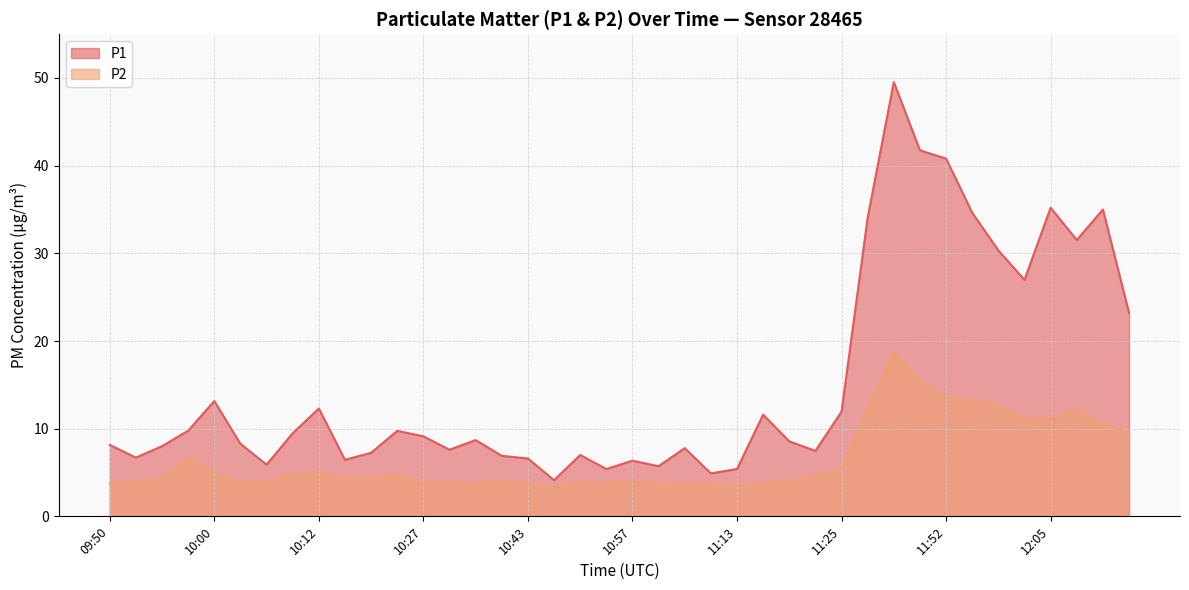

Reading right to left, list all the values displayed in this chart.

P1: 12:18=23.2	12:10=35.0	12:07=31.5	12:05=35.2	12:02=27.0	12:00=30.3	11:57=34.6	11:52=40.8	11:49=41.8	11:36=49.5	11:33=34.1	11:25=11.9	11:23=7.5	11:20=8.6	11:18=11.6	11:13=5.4	11:08=4.9	11:05=7.8	11:02=5.7	10:57=6.3	10:55=5.4	10:52=7.0	10:45=4.1	10:43=6.6	10:40=6.9	10:32=8.7	10:30=7.6	10:27=9.1	10:25=9.8	10:22=7.2	10:20=6.5	10:12=12.3	10:10=9.5	10:05=5.9	10:02=8.3	10:00=13.2	09:57=9.8	09:55=8.0	09:52=6.7	09:50=8.2
P2: 12:18=9.5	12:10=10.5	12:07=12.2	12:05=11.2	12:02=11.1	12:00=12.6	11:57=13.3	11:52=13.4	11:49=15.5	11:36=18.6	11:33=12.4	11:25=5.4	11:23=4.7	11:20=4.0	11:18=3.8	11:13=3.5	11:08=3.7	11:05=3.7	11:02=3.6	10:57=4.1	10:55=3.7	10:52=3.8	10:45=3.4	10:43=3.7	10:40=4.1	10:32=3.7	10:30=3.9	10:27=3.8	10:25=4.7	10:22=4.2	10:20=4.2	10:12=5.0	10:10=4.8	10:05=4.1	10:02=3.8	10:00=5.0	09:57=6.7	09:55=4.4	09:52=4.0	09:50=3.8